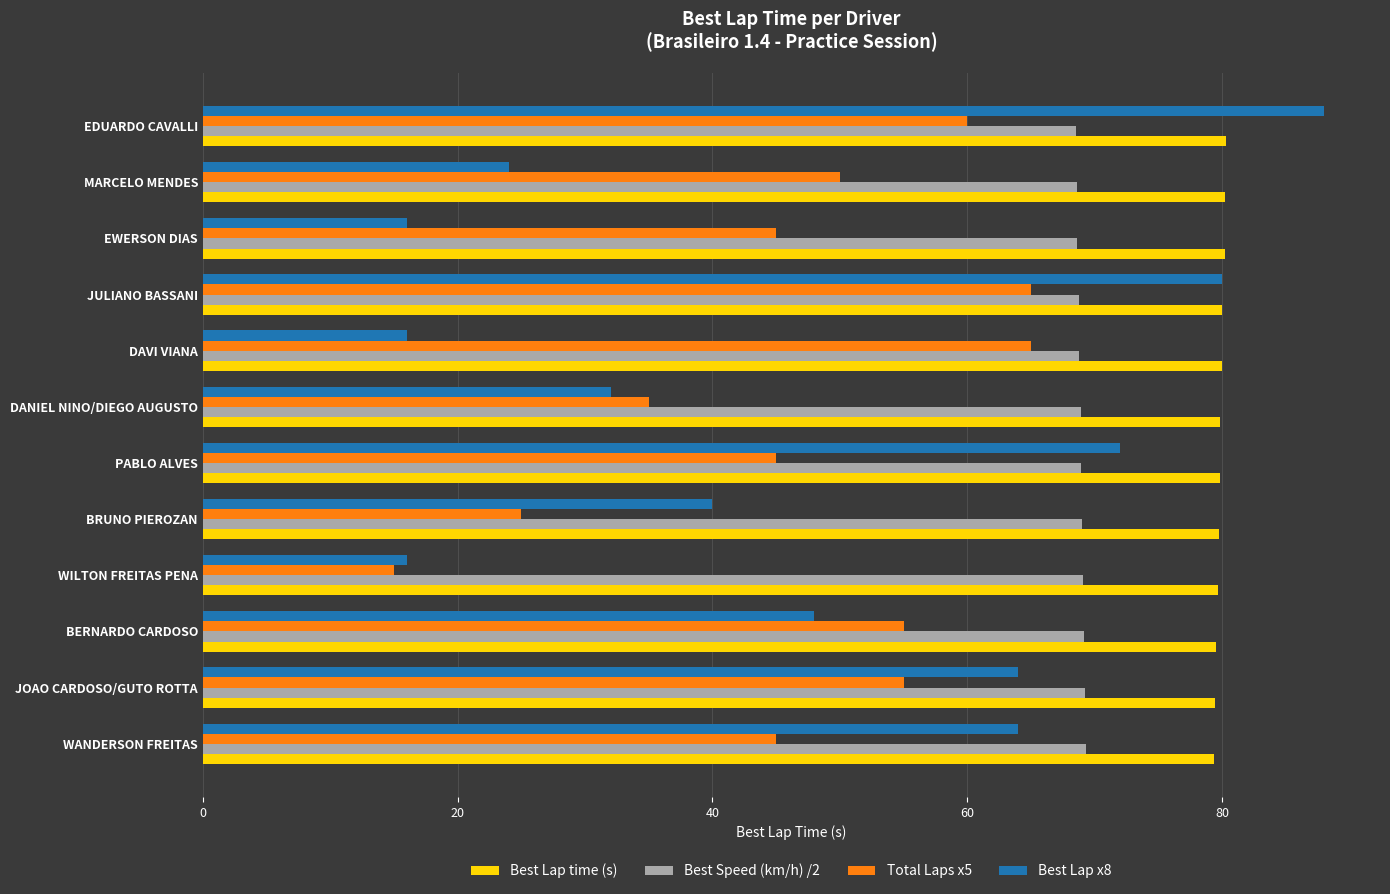

True or false: Total Laps x5 has a value of 60.1 at DANIEL NINO/DIEGO AUGUSTO.

False